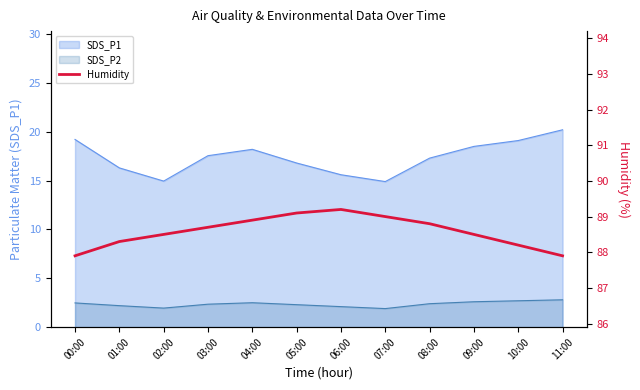

Which category has the highest value across all series?

06:00